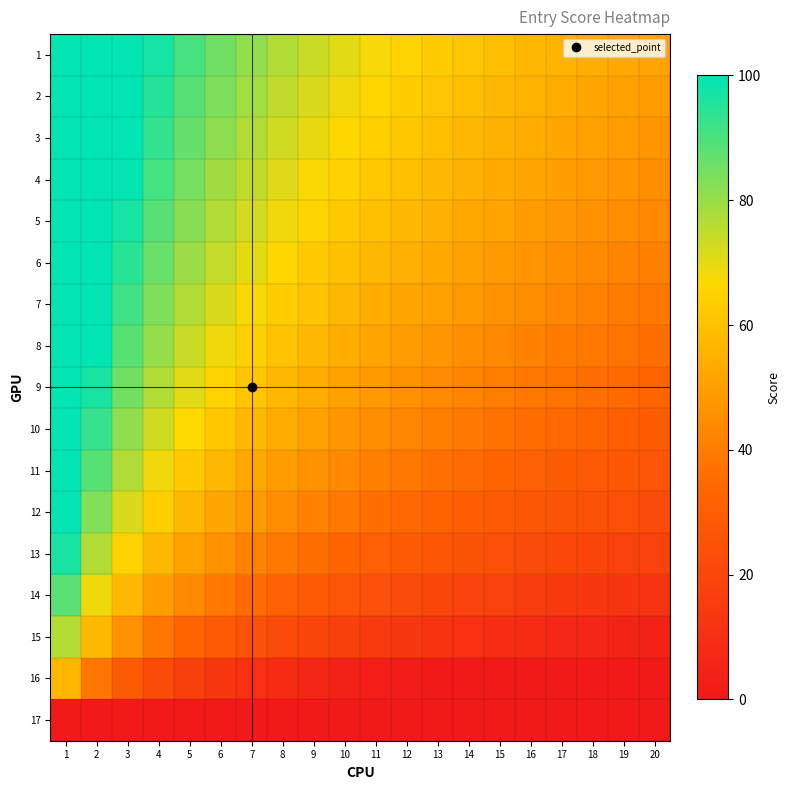

What is the greatest value displayed?

100.0